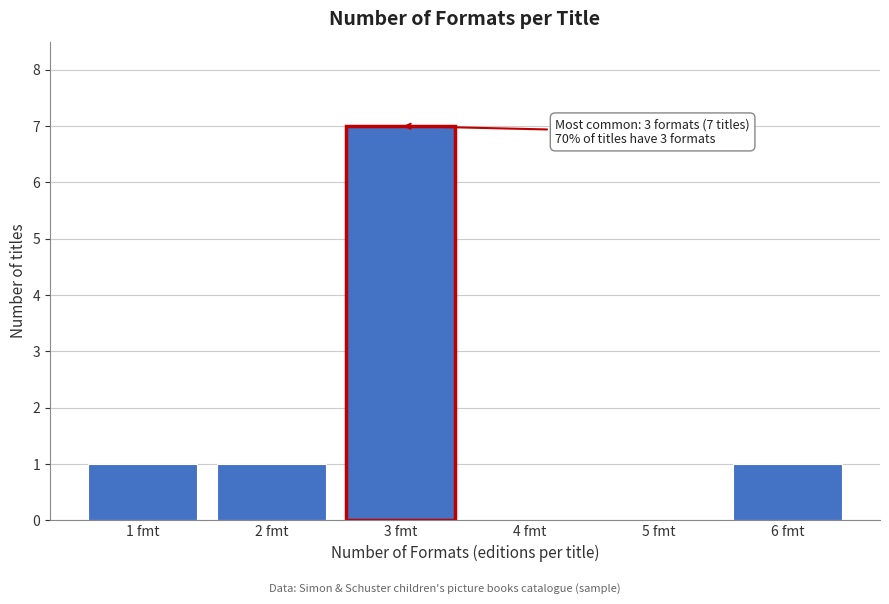

Which range on the x-axis has the tallest bar?

2.5 to 3.5